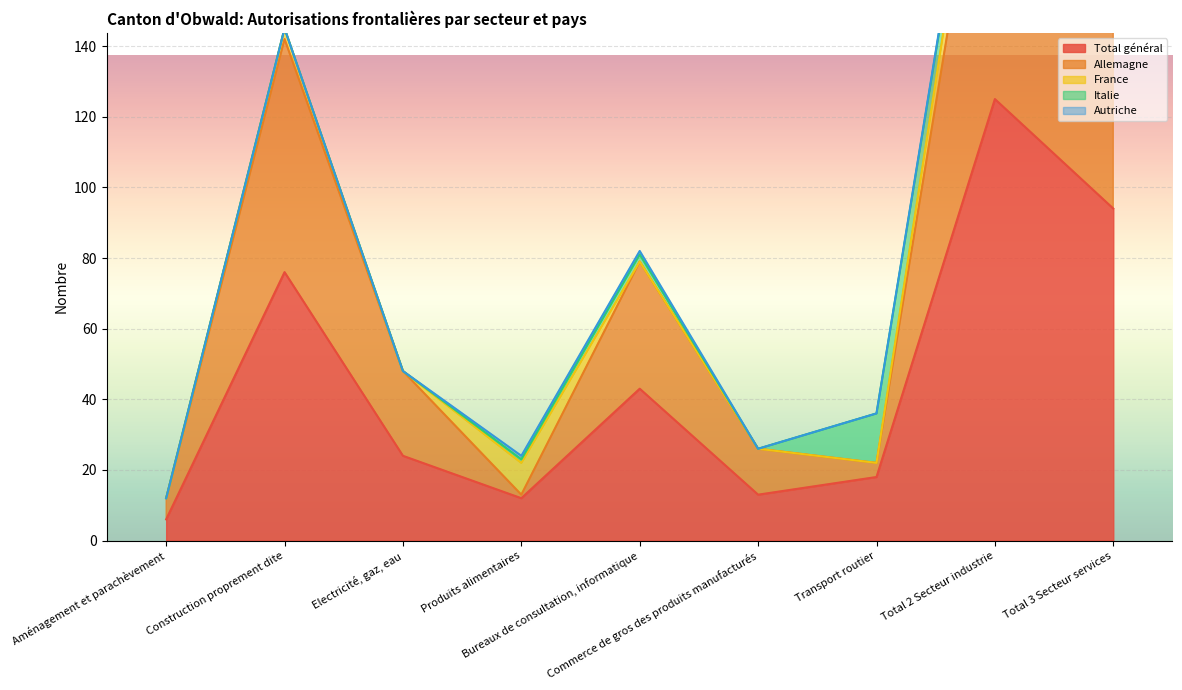

Is the value of Total général at Transport routier greater than the value of Italie at Electricité, gaz, eau?

Yes